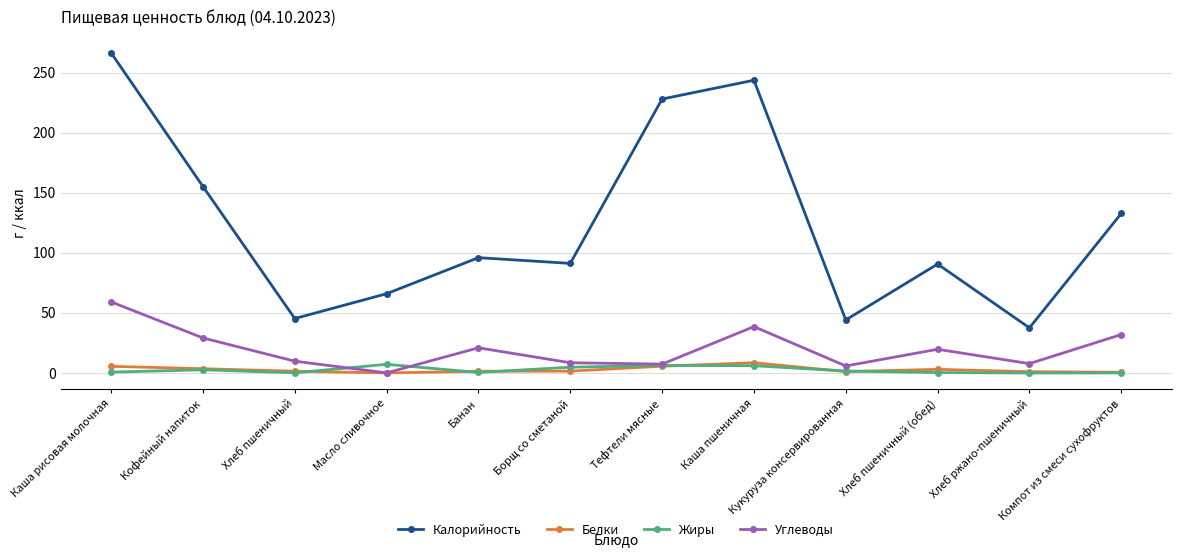

Which series has the largest total across all categories?

Калорийность